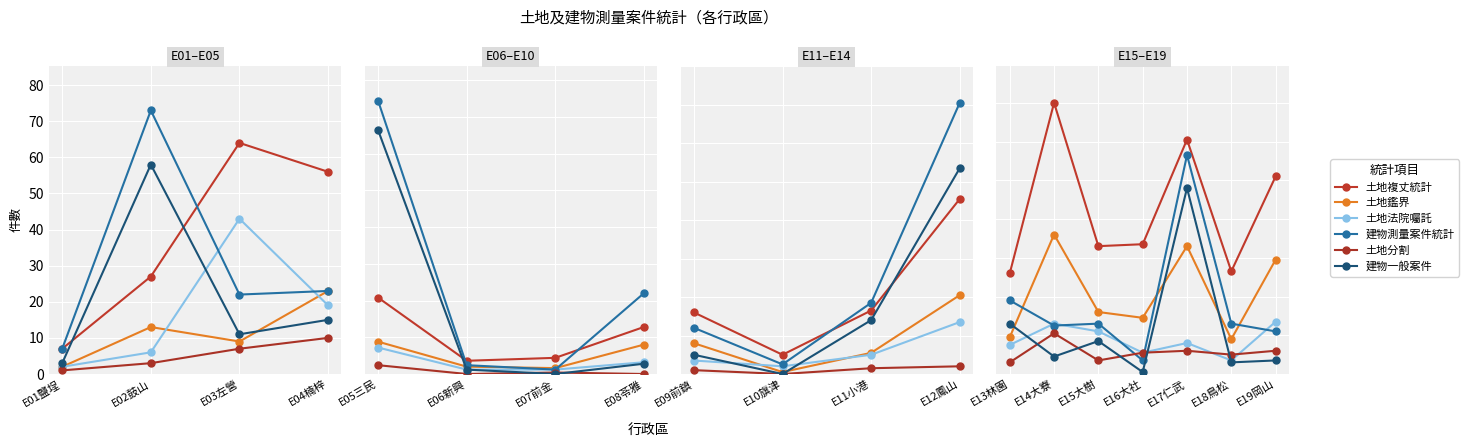

True or false: 土地法院囑託 and 土地鑑界 cross at least once.

False